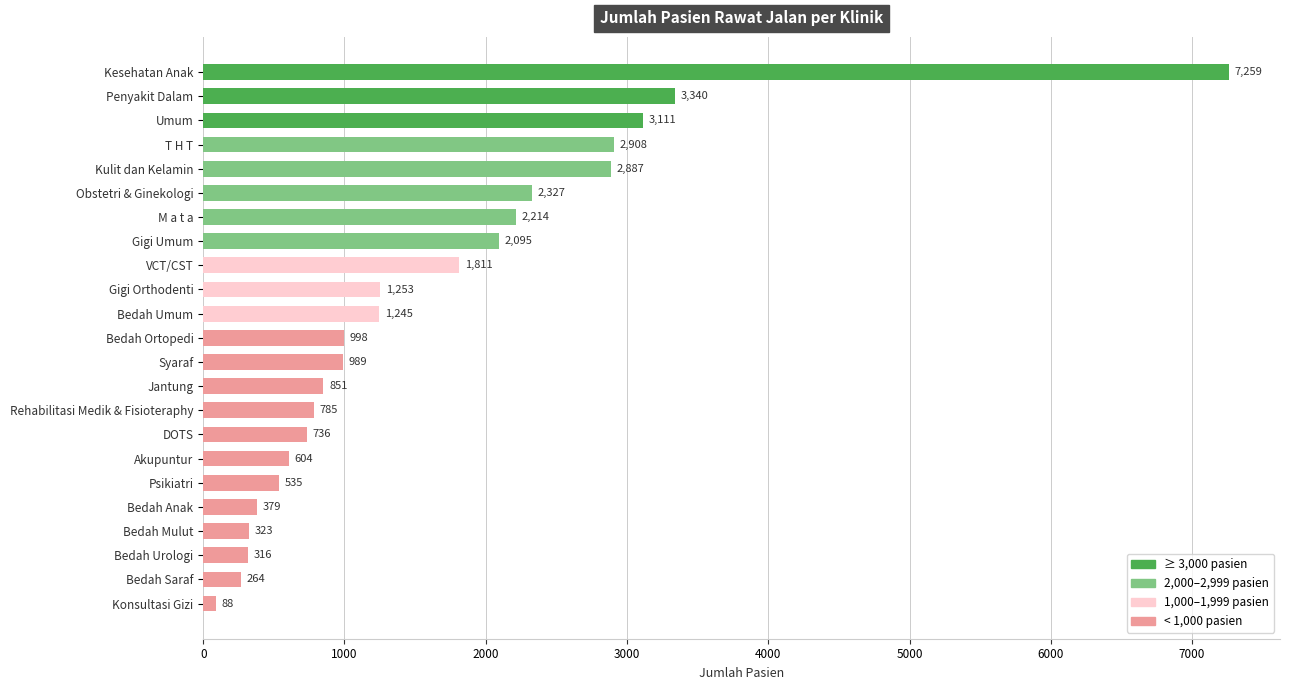

How many values are below 998?

11